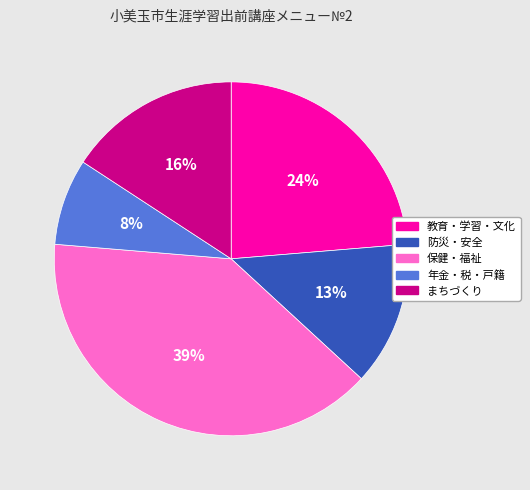

Do 年金・税・戸籍 and 防災・安全 together represent more than half of the pie?

No